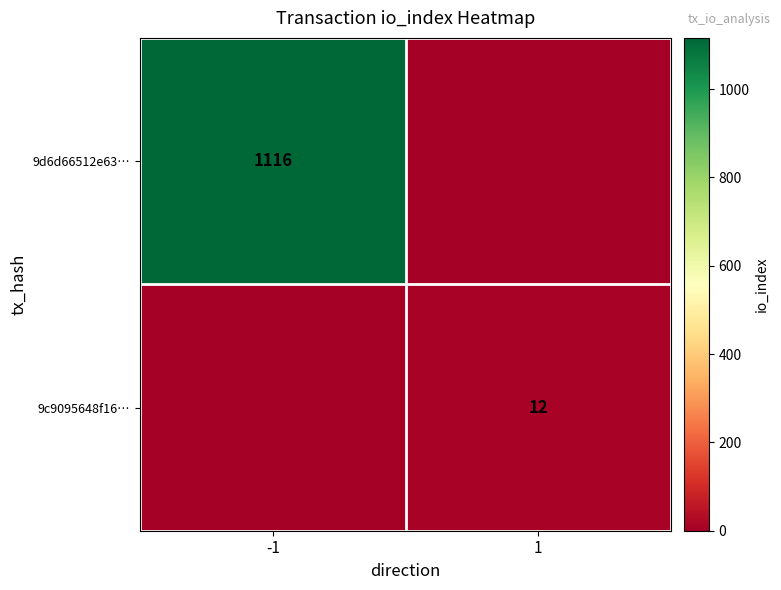

Is it true that 9c9095648f16… equals 4 at 1?

False